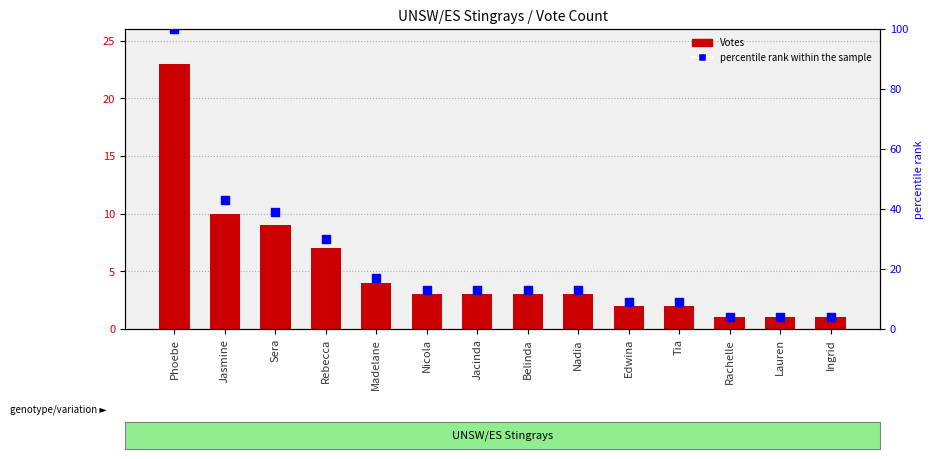

At which category is the sum across all series the highest?

Phoebe